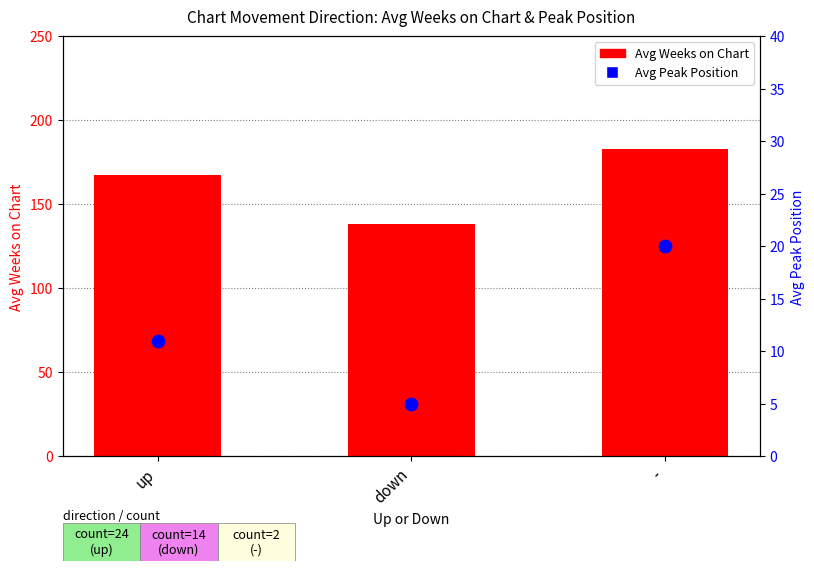

Which series contains the lowest Y value?

Avg Peak Position